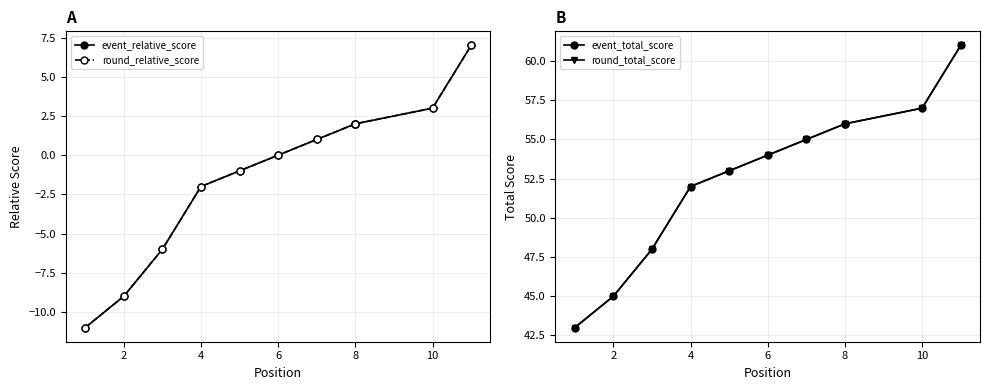

Reading left to right, list all the values displayed in this chart.

event_relative_score: -11	-9	-6	-2	-1	0	1	2	2	3	7
round_relative_score: -11	-9	-6	-2	-1	0	1	2	2	3	7
event_total_score: 43	45	48	52	53	54	55	56	56	57	61
round_total_score: 43	45	48	52	53	54	55	56	56	57	61